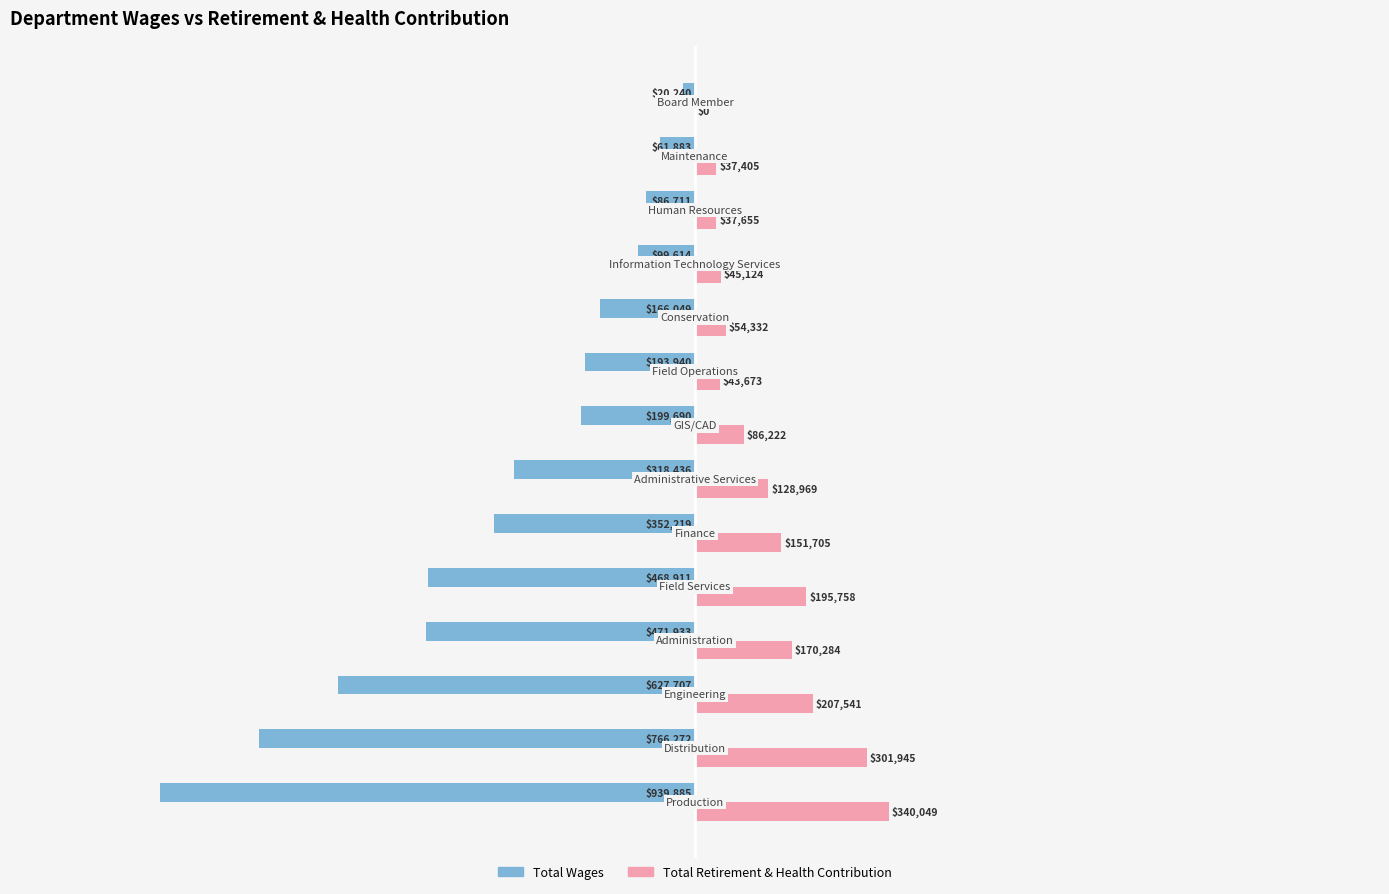

What is the maximum value shown in the chart?

340049